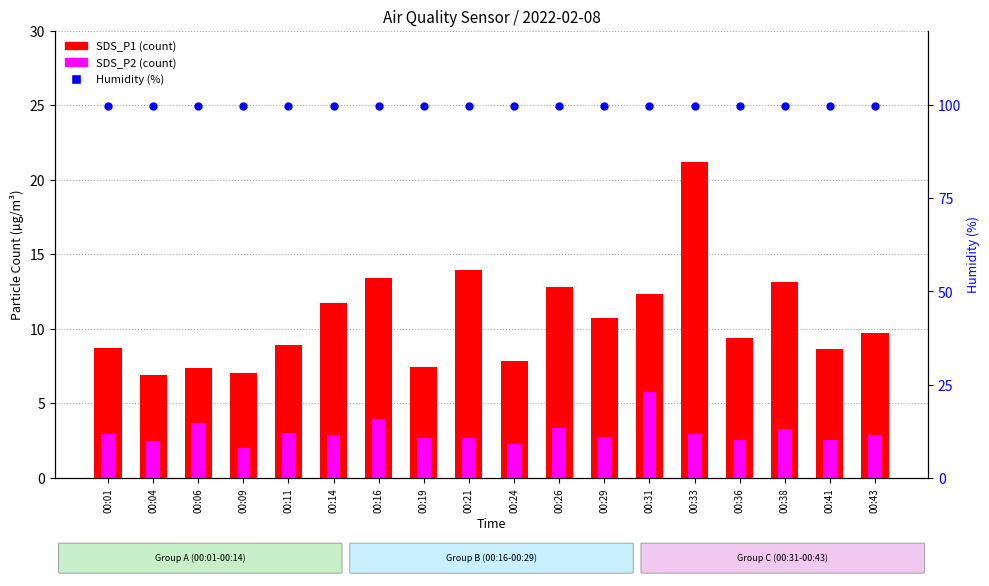

At how many categories does at least one series exceed 54?

18